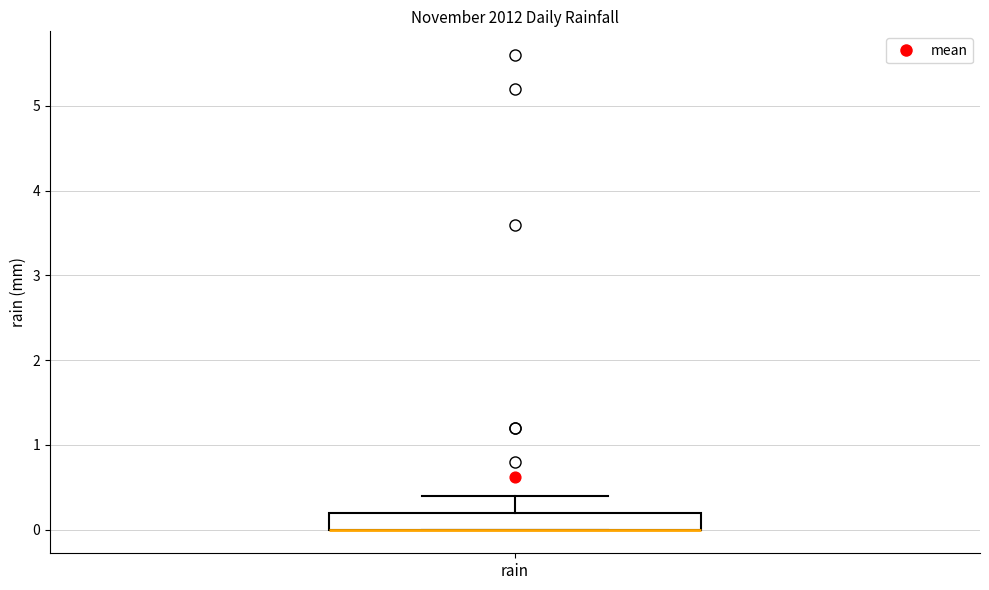

Read this box plot against the y-axis: the position of the median line, the range covered by the box, and the ends of both whiskers. The values are not printed on the chart, so give them approximately, as read against the axis.

median 0.0 (drawn on the box's lower edge), box 0.0 to 0.2, whiskers 0.0 to 0.4